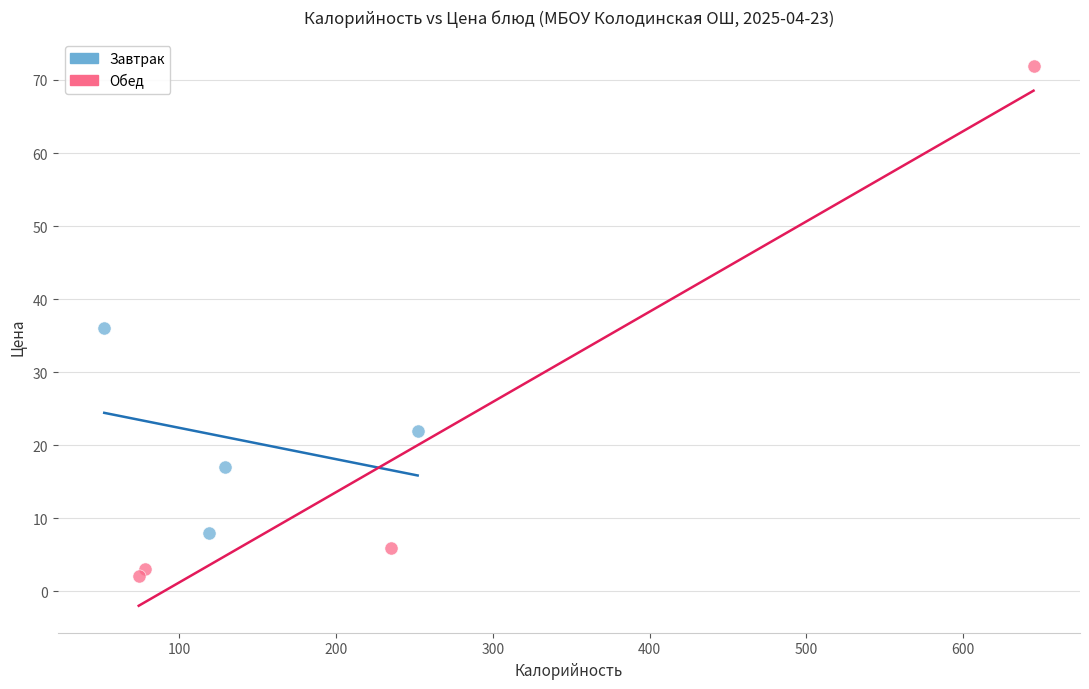

Which series contains the highest Y value?

Обед